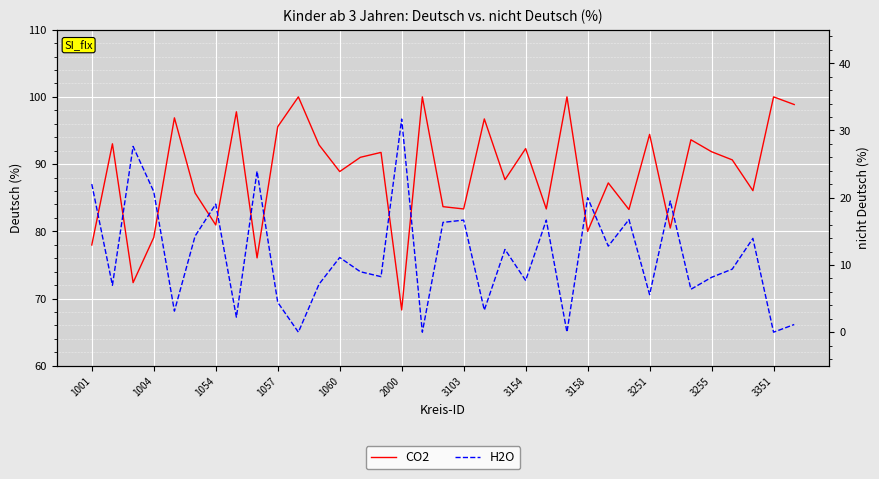

At how many categories does at least one series exceed 91?

17